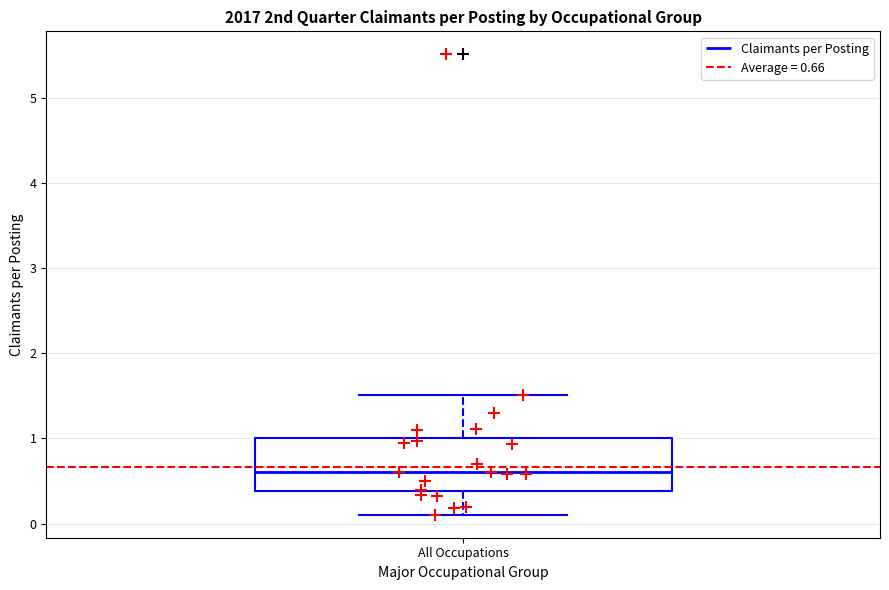

Where is the upper edge of the box for All Occupations on the y-axis? The values are not printed on the chart, so give them approximately, as read against the axis.

1.0